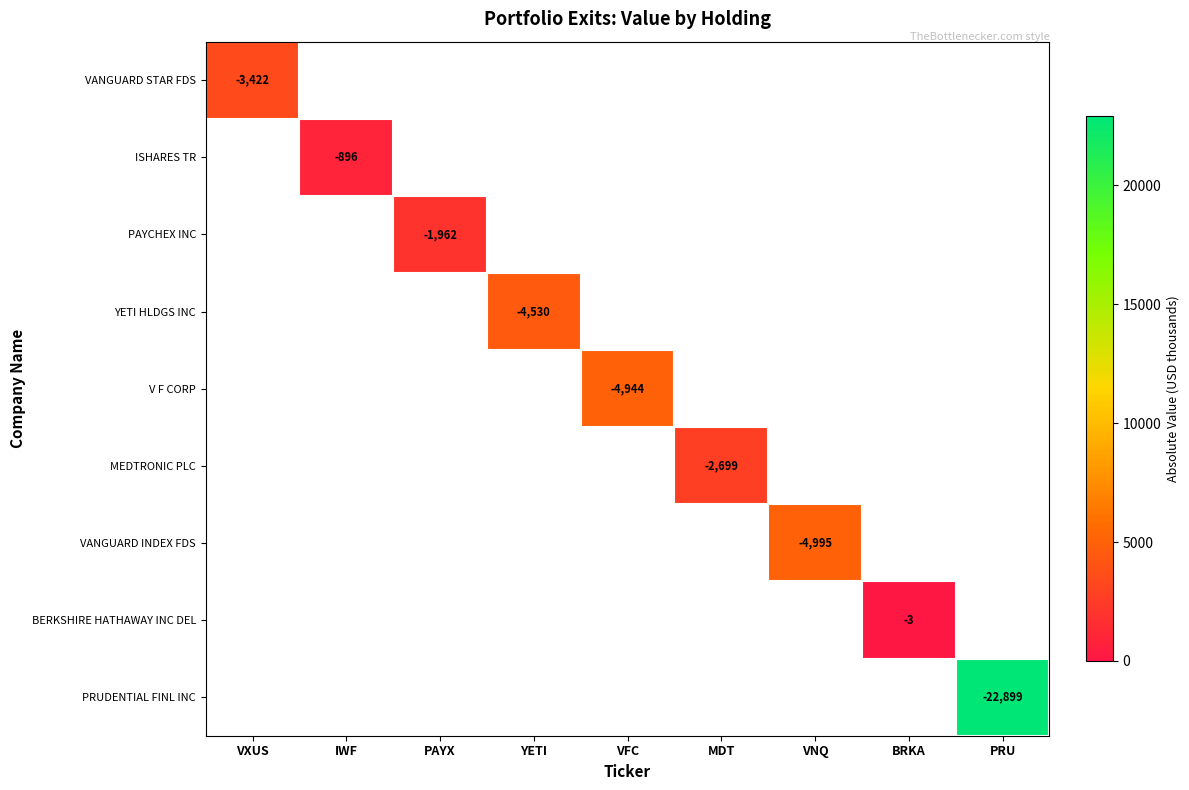

Between PAYX and IWF, which is larger?

IWF